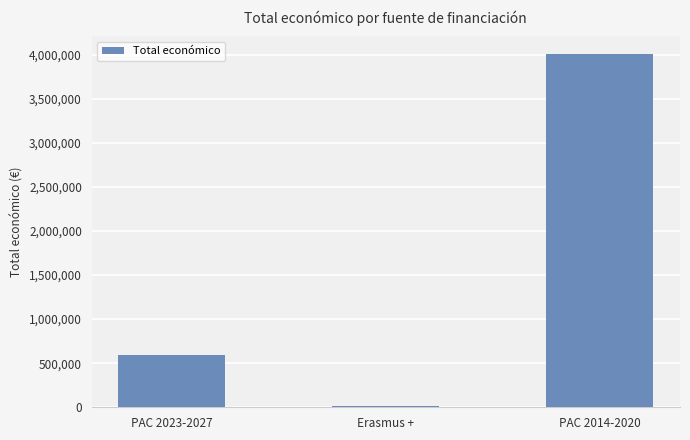

Rank the categories by value from highest to lowest.

PAC 2014-2020, PAC 2023-2027, Erasmus +